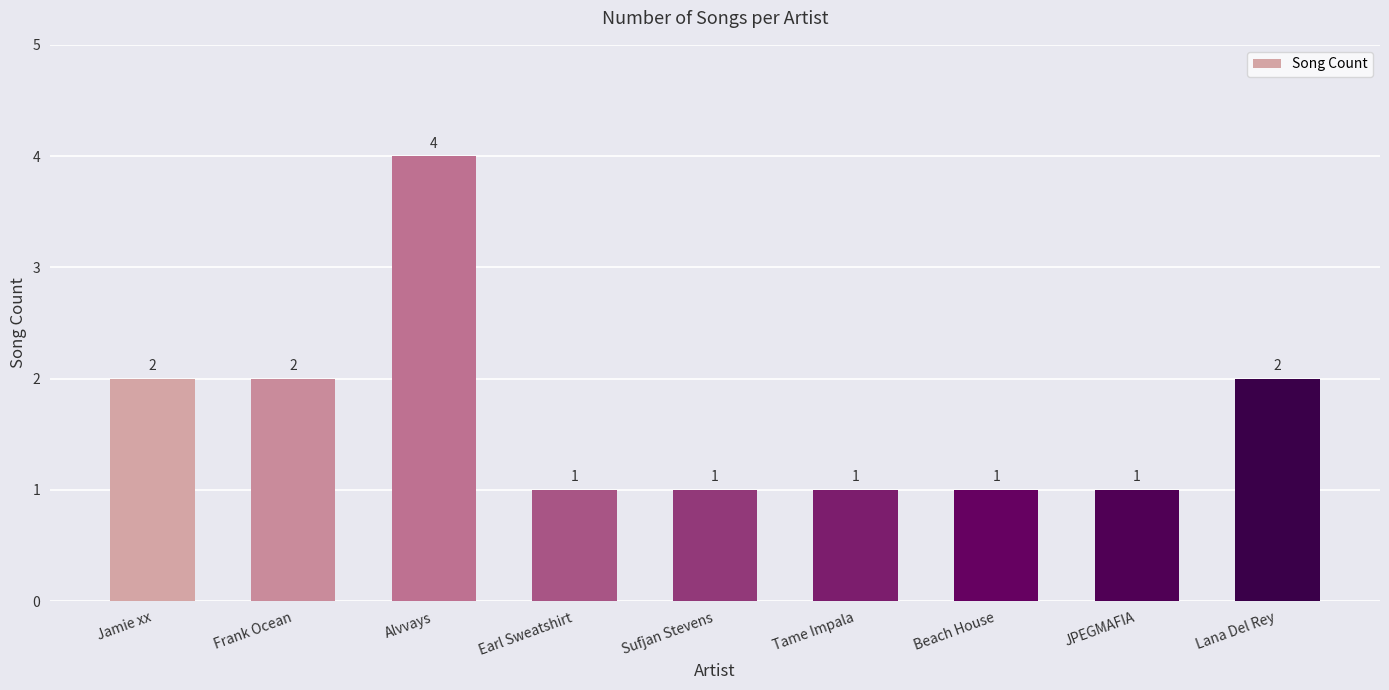

Reading right to left, list all the values displayed in this chart.

2	1	1	1	1	1	4	2	2